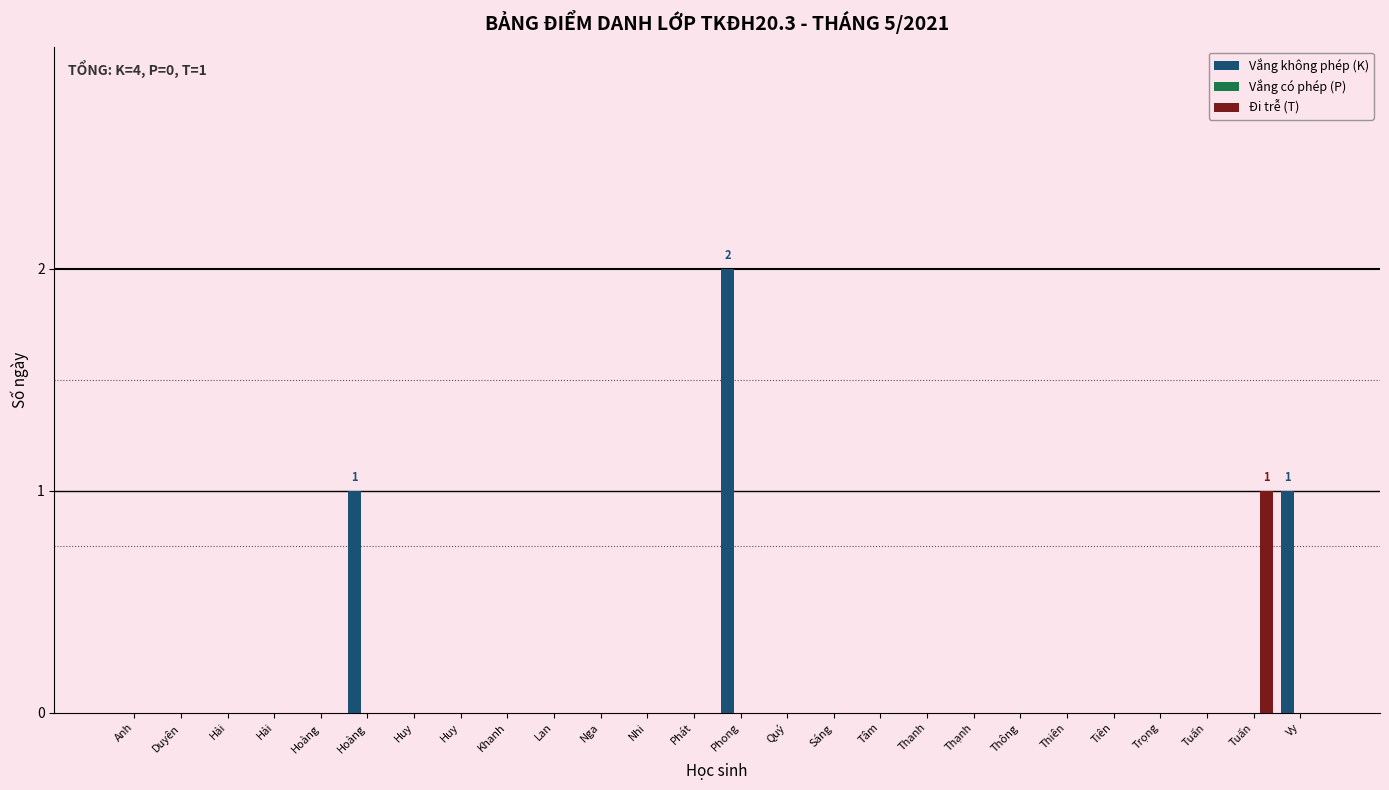

Are the bars horizontal?

No